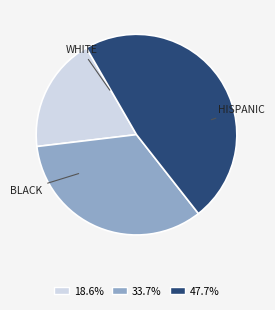

Is there a majority slice in this chart?

No